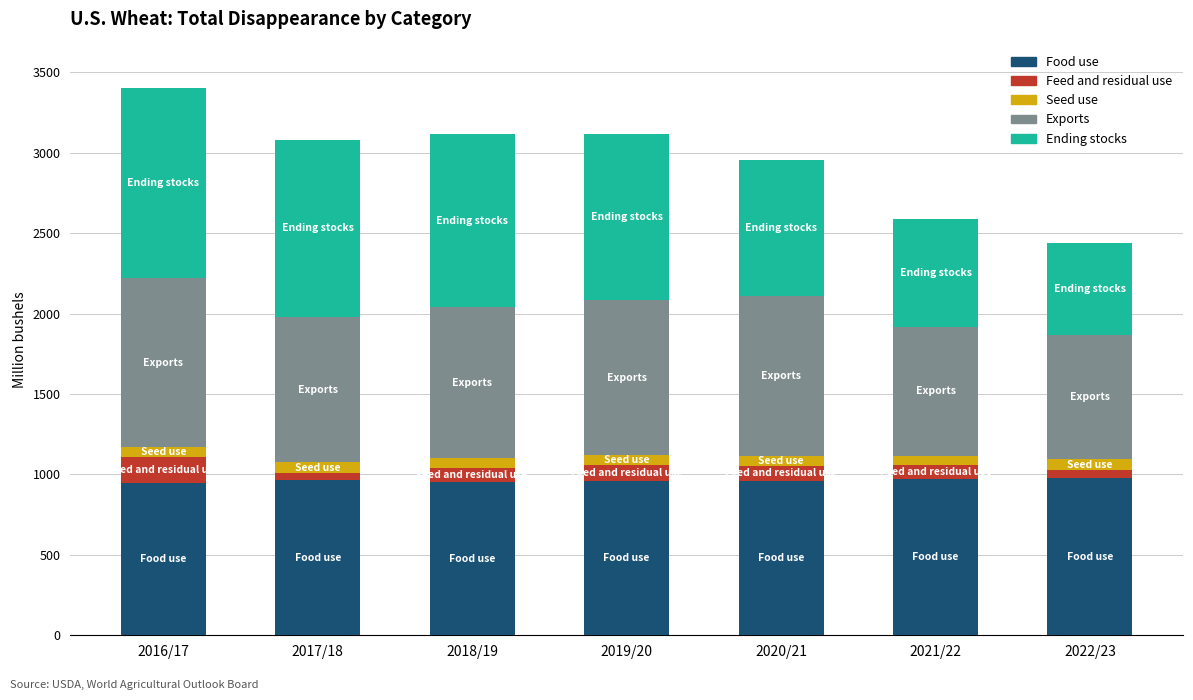

What is the maximum value for Food use?

977.0